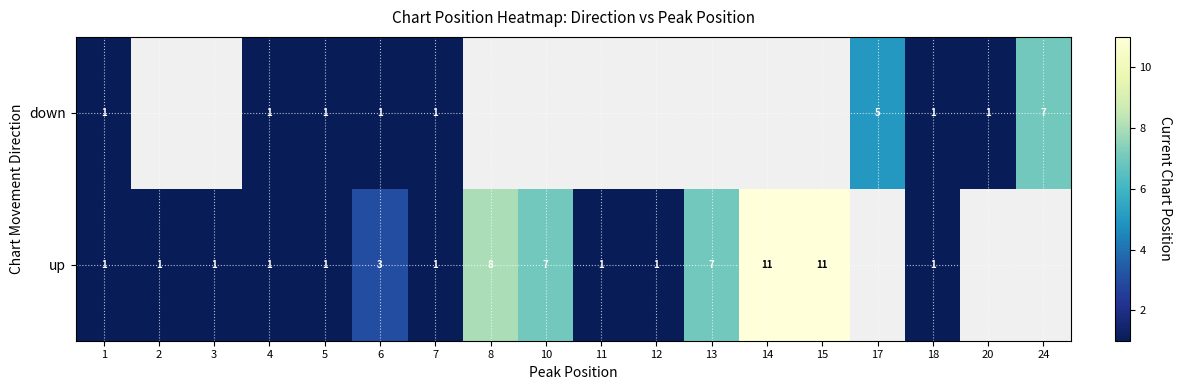

How many data points does each series have?

18